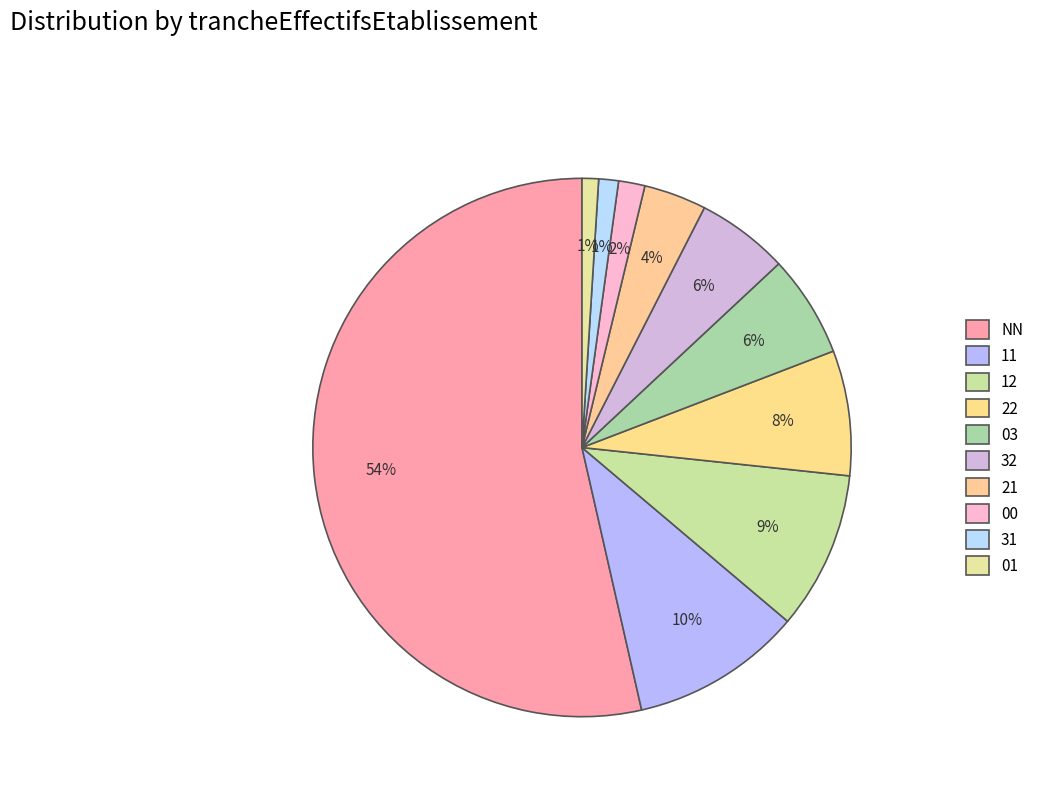

To the nearest percent, what is the combined percentage of 31 and 11?

11%